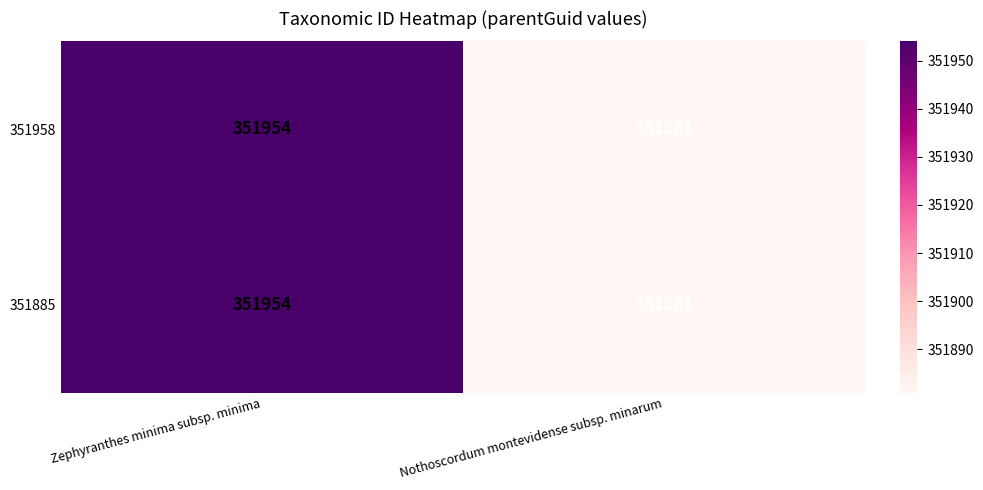

At which category does the chart reach its peak across all series?

Zephyranthes minima subsp. minima